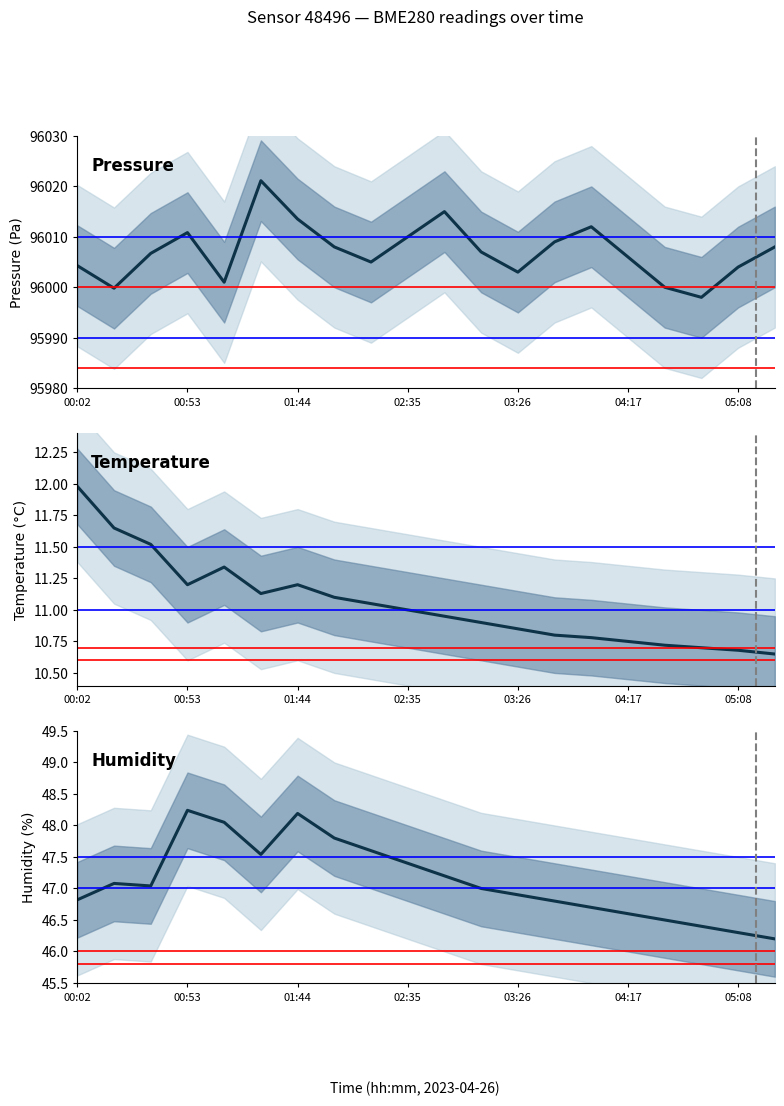

What is the difference between the temperature values at 00:53 and 9?

0.7